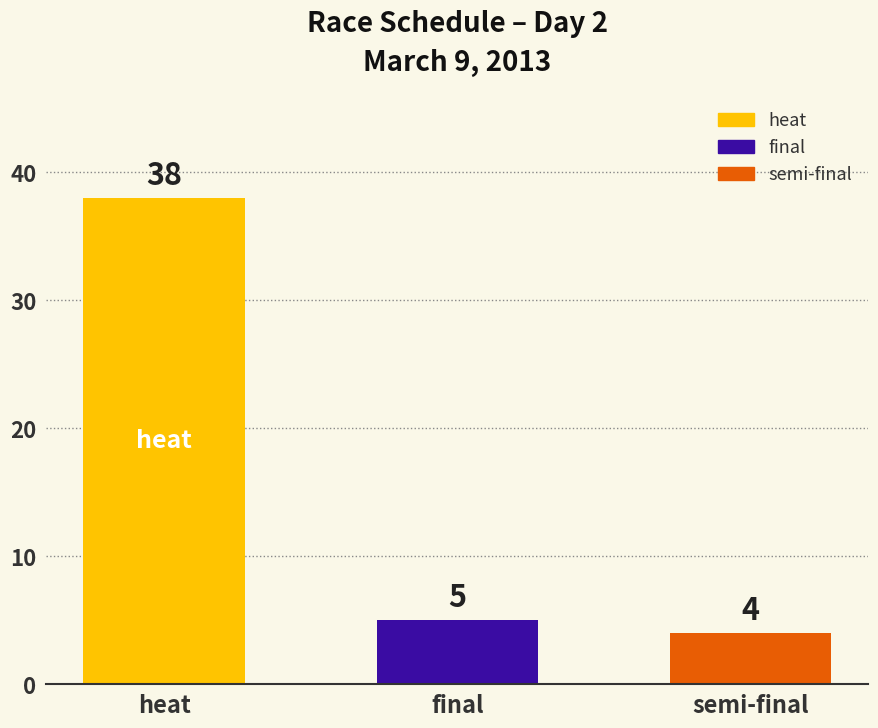

What is the label of the 3rd bar from the right?

heat